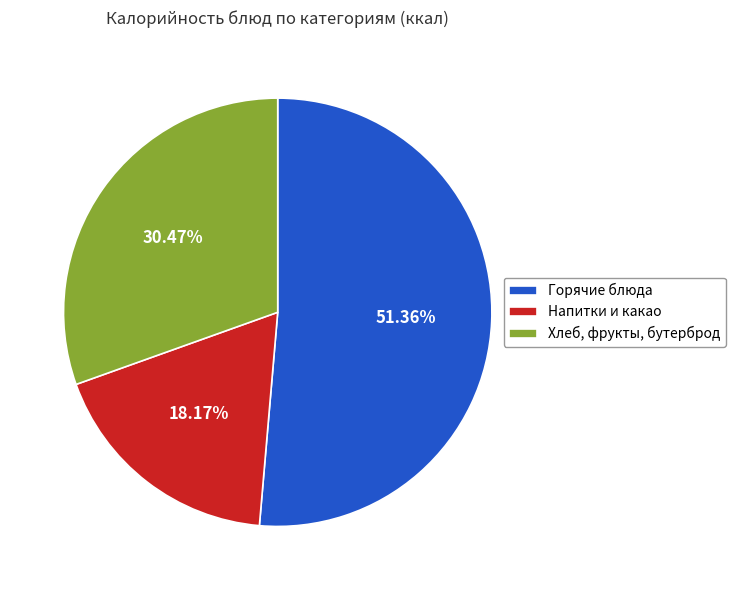

Rank the categories by value from highest to lowest.

Горячие блюда, Хлеб, фрукты, бутерброд, Напитки и какао